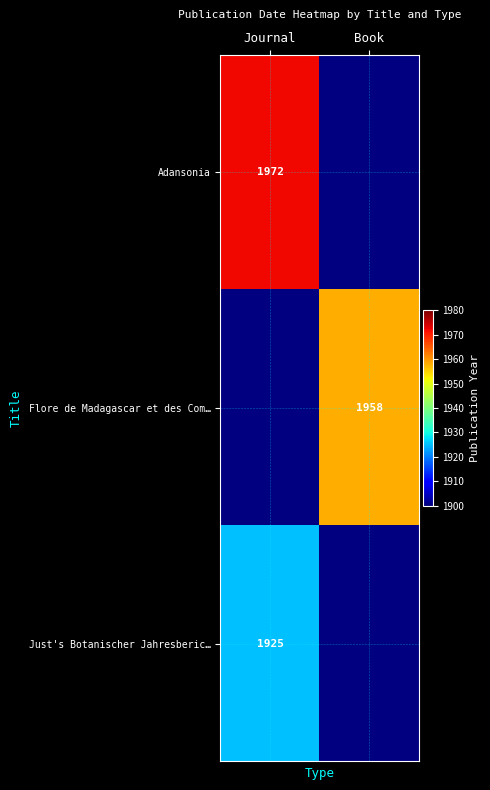

Is it true that Adansonia equals 1324 at Journal?

False